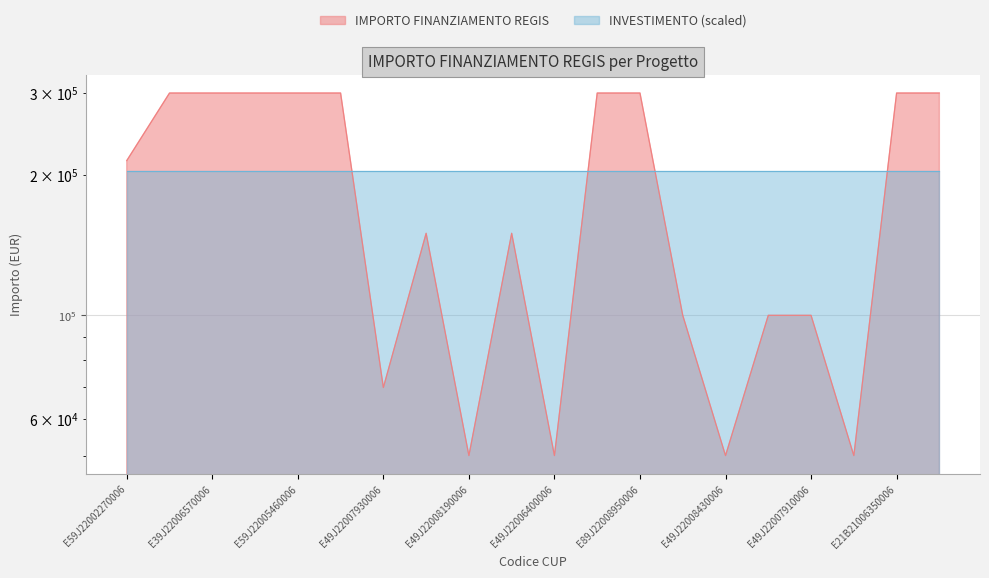

Which has a higher value, E21B21006350006 or E49J22007910006?

E21B21006350006